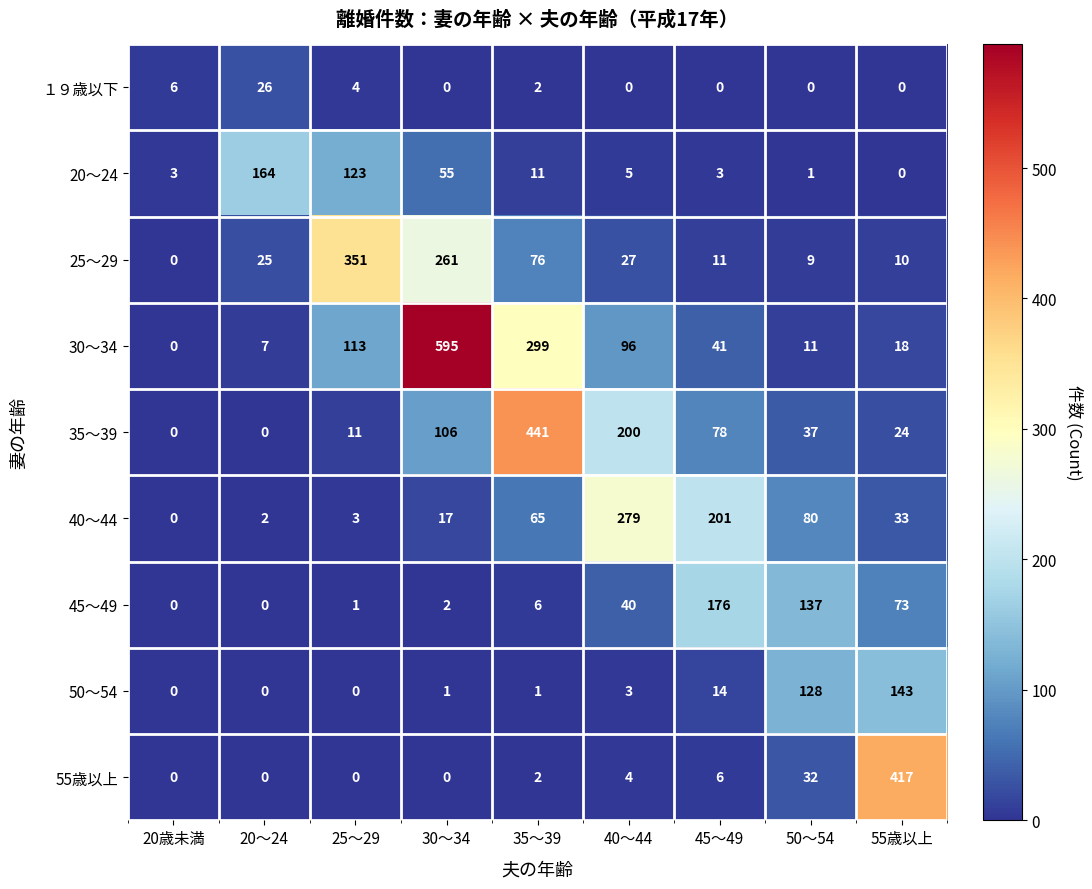

At 45～49, list the series in order from largest to smallest.

40～44, 45～49, 35～39, 30～34, 50～54, 25～29, 55歳以上, 20～24, １９歳以下